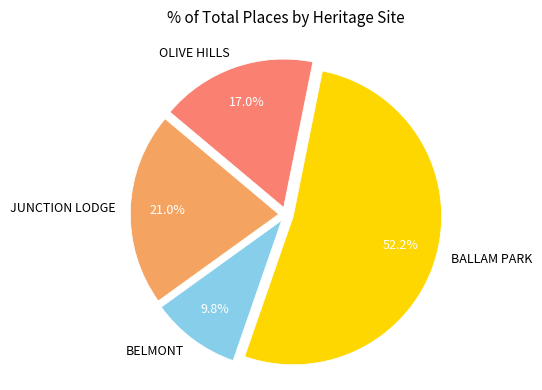

Which slice represents more than half of the pie?

BALLAM PARK